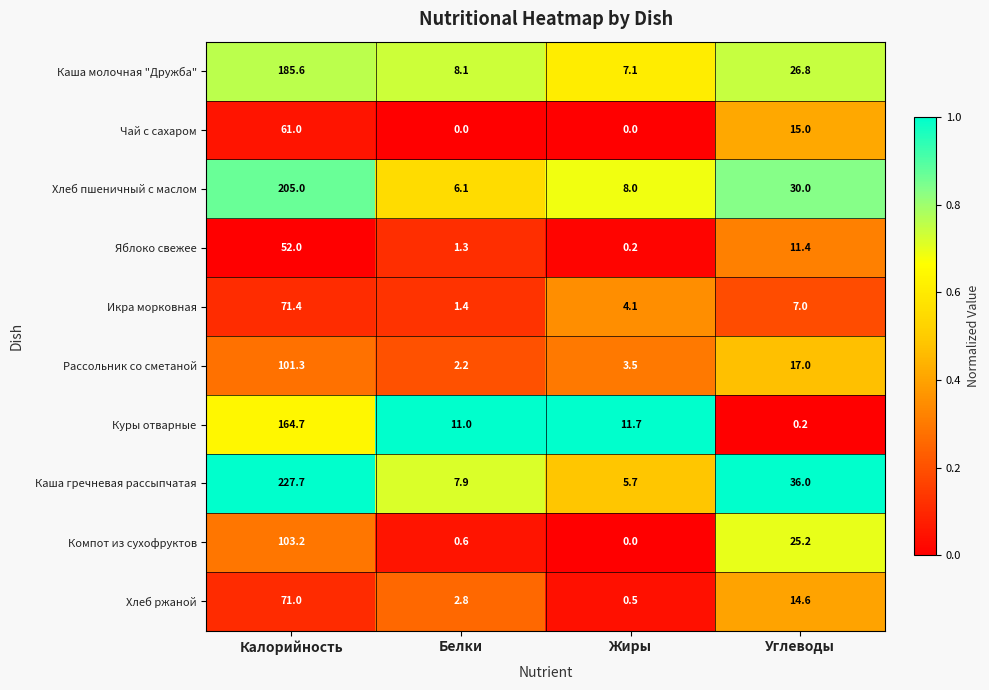

The value of Каша молочная "Дружба" at Углеводы is 26.8. True or false?

True